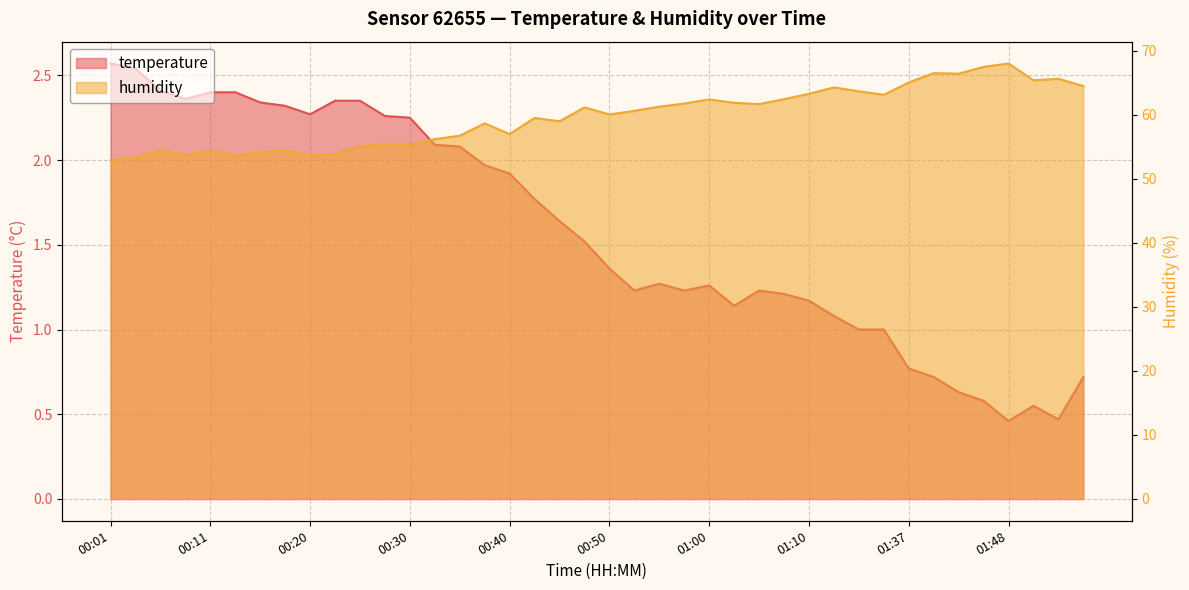

What is the difference between the maximum and minimum values in the temperature series?

2.1